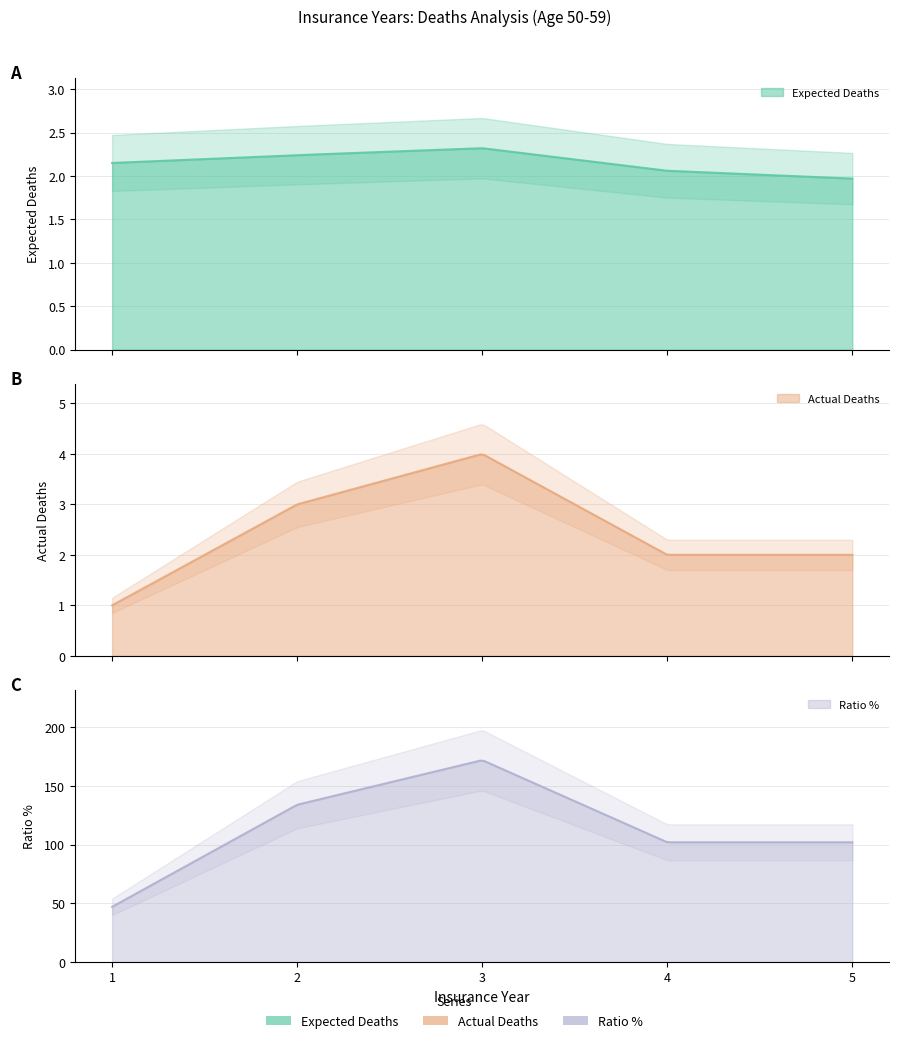

What is the sum of all Ratio % values?

557.0